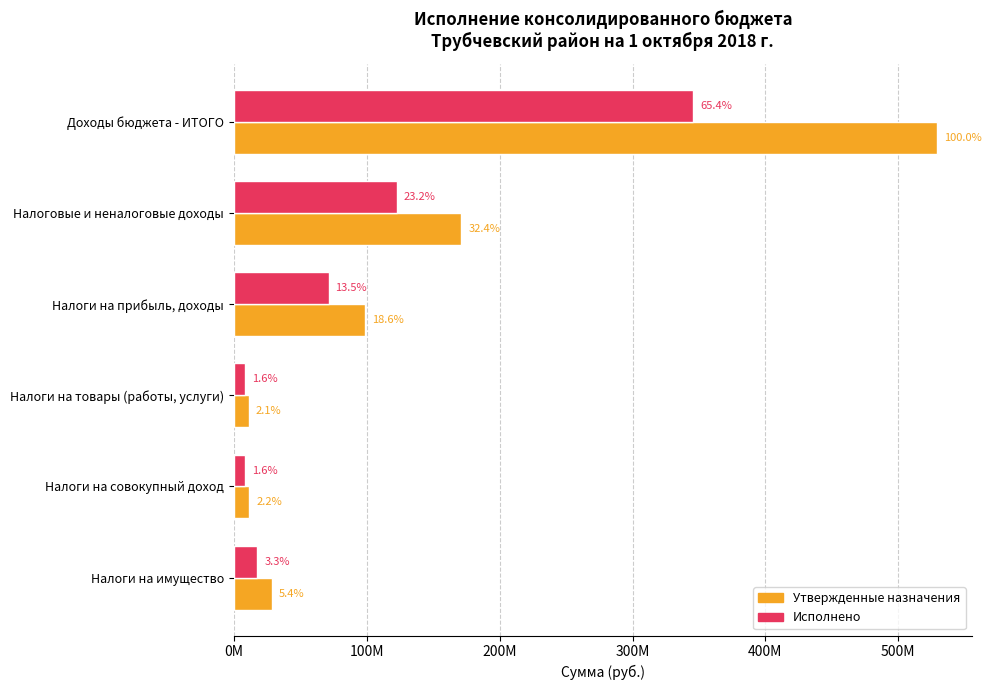

What are all the series names shown in the legend?

Утвержденные назначения, Исполнено